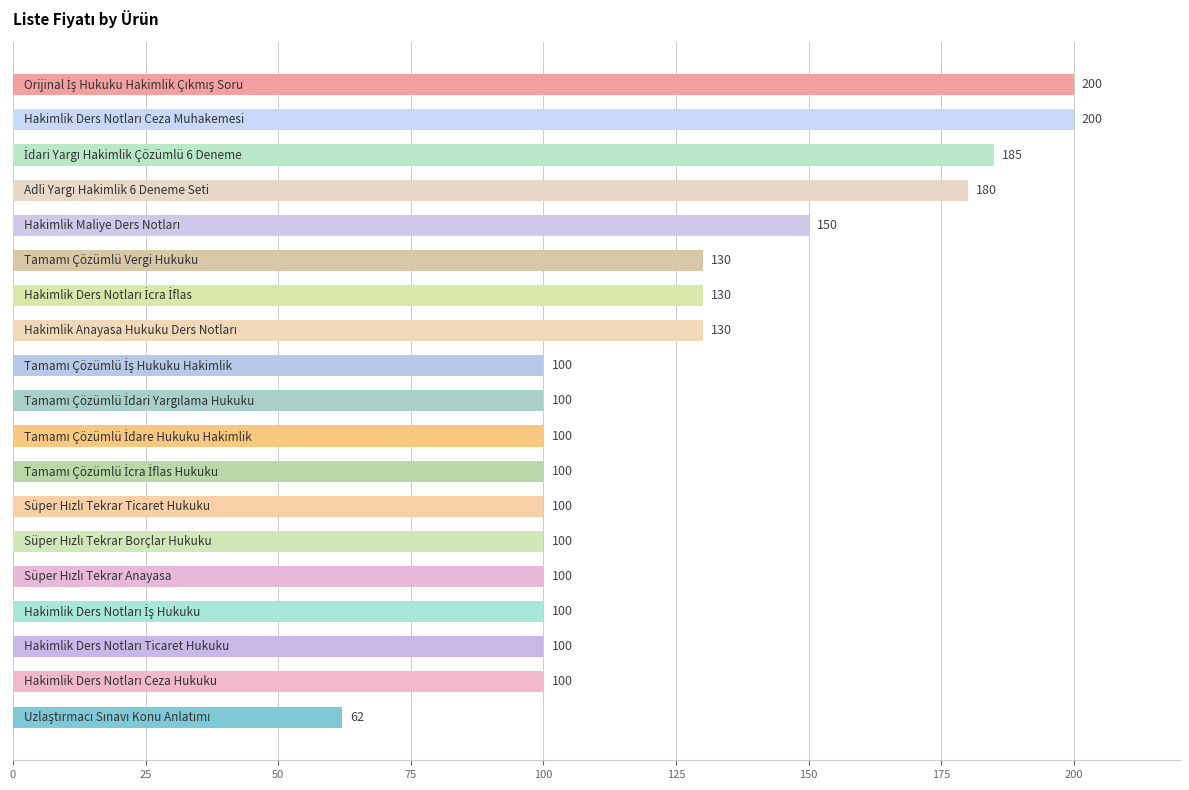

How many values are below 100?

1